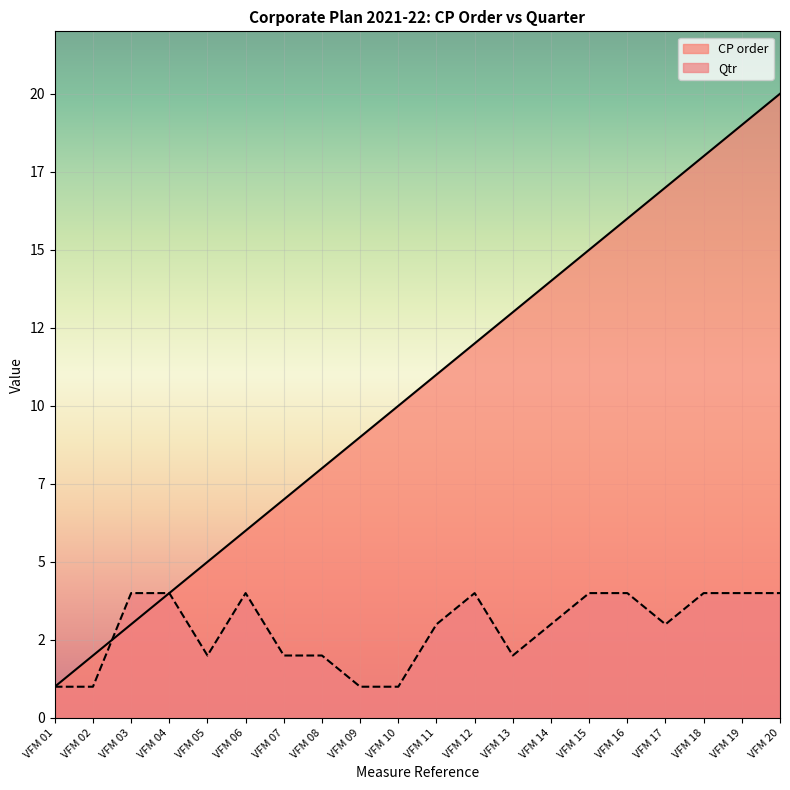

What value does the Qtr series have at VFM 02?

1